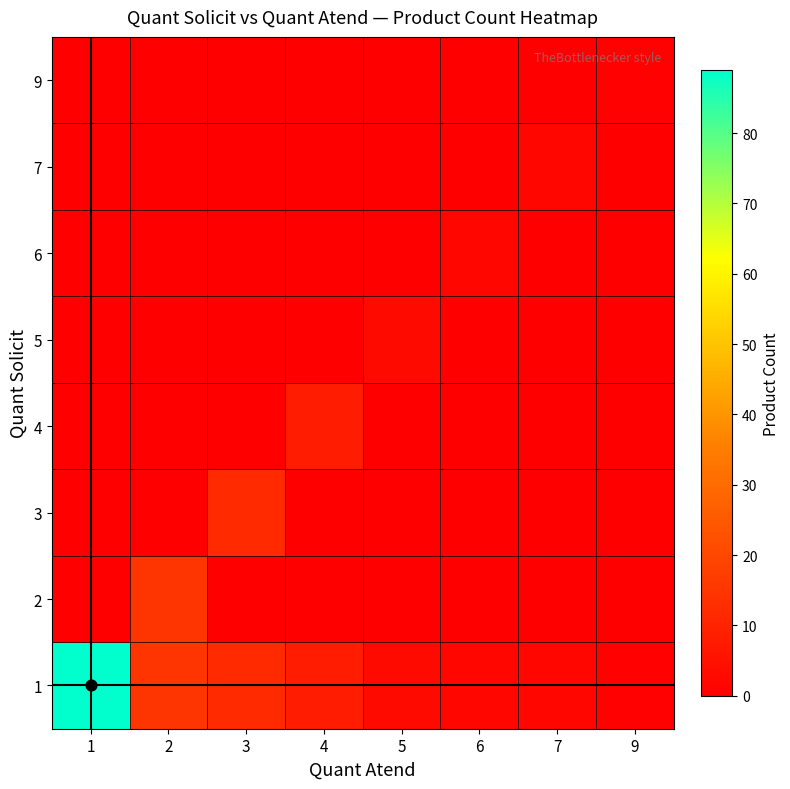

Which has a higher value, 2 or 5?

2